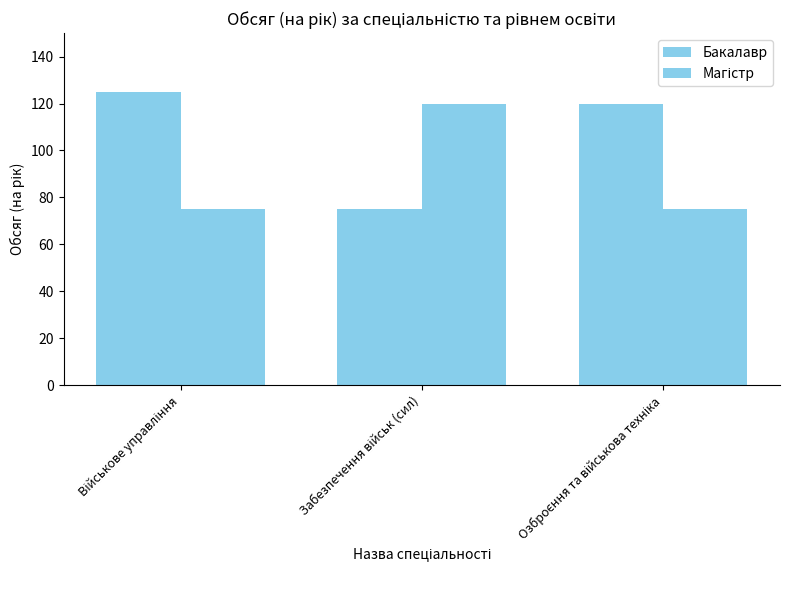

Count the number of data series in this chart.

2